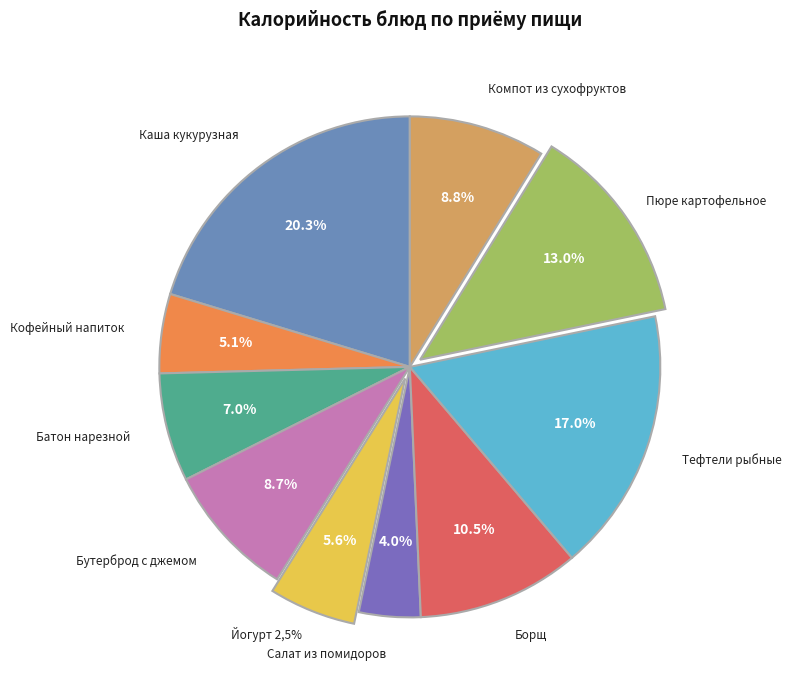

Approximately how many times larger is the value at Бутерброд с джемом compared to Тефтели рыбные?

0.5